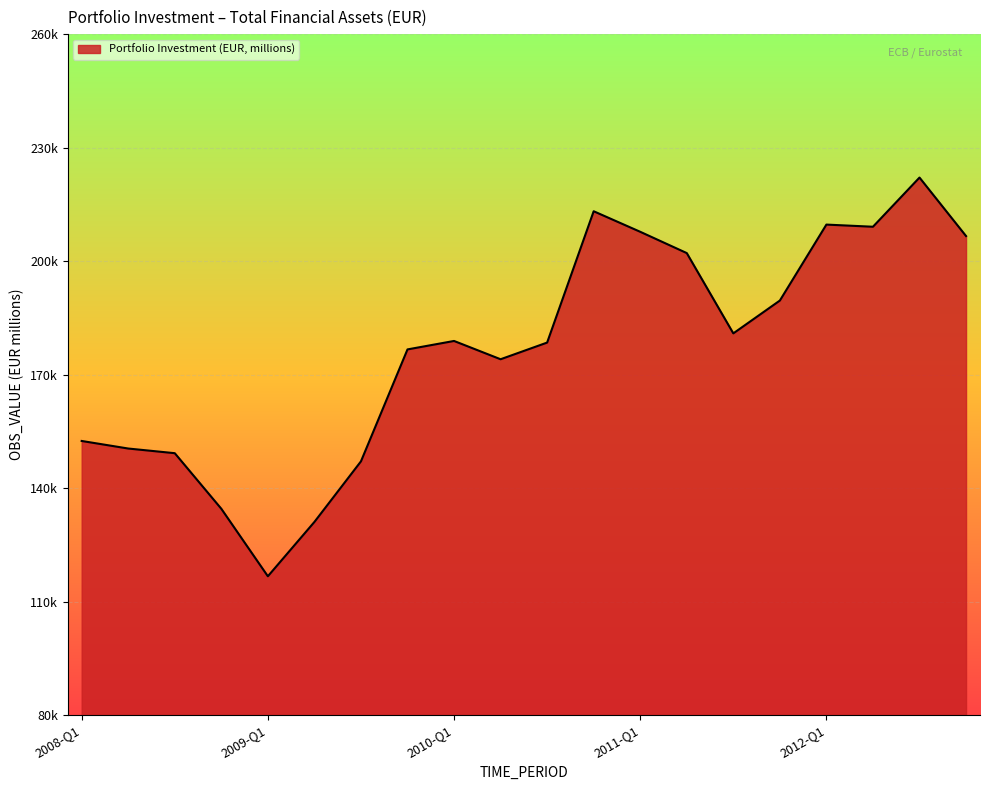

Which label corresponds to the largest value in the chart?

2012-Q3